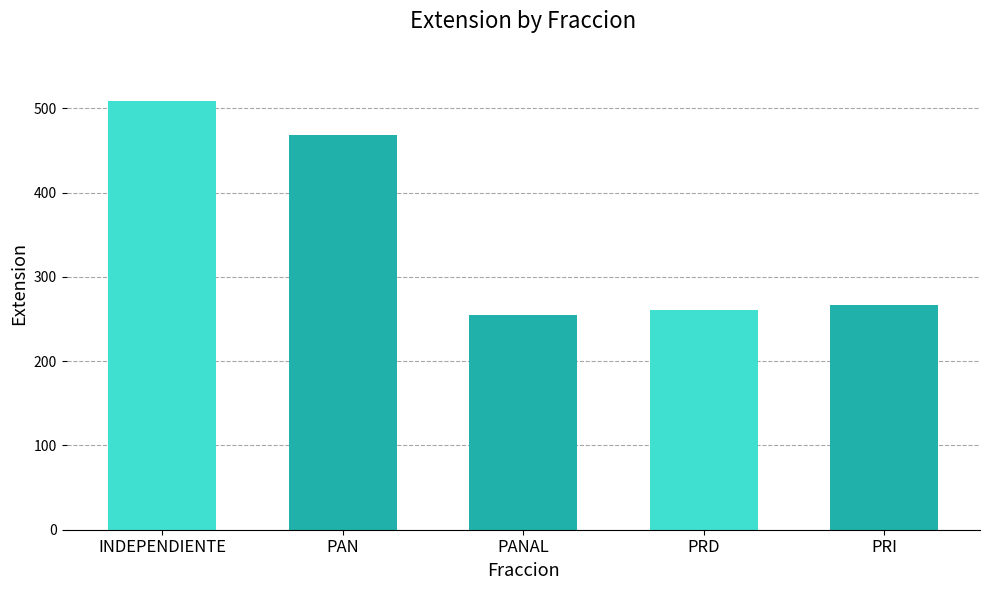

Does the chart contain stacked bars?

No